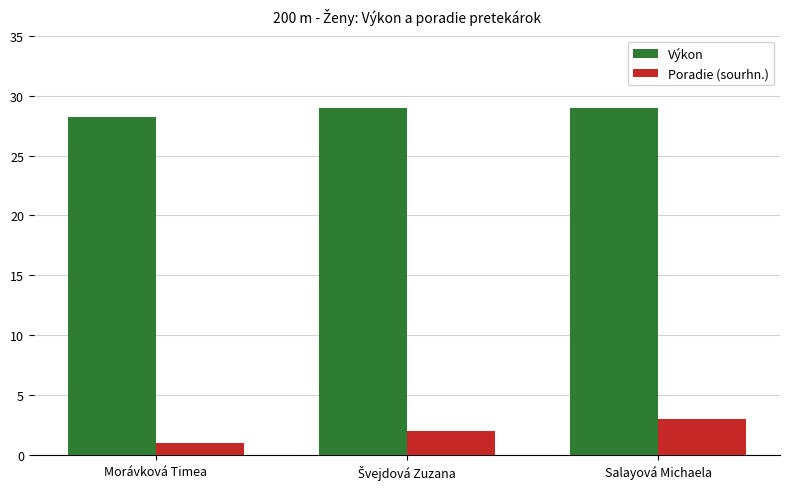

Reading left to right, transcribe all the data shown in this chart.

Výkon: 28.2	29.0	29.0
Poradie (sourhn.): 1.0	2.0	3.0